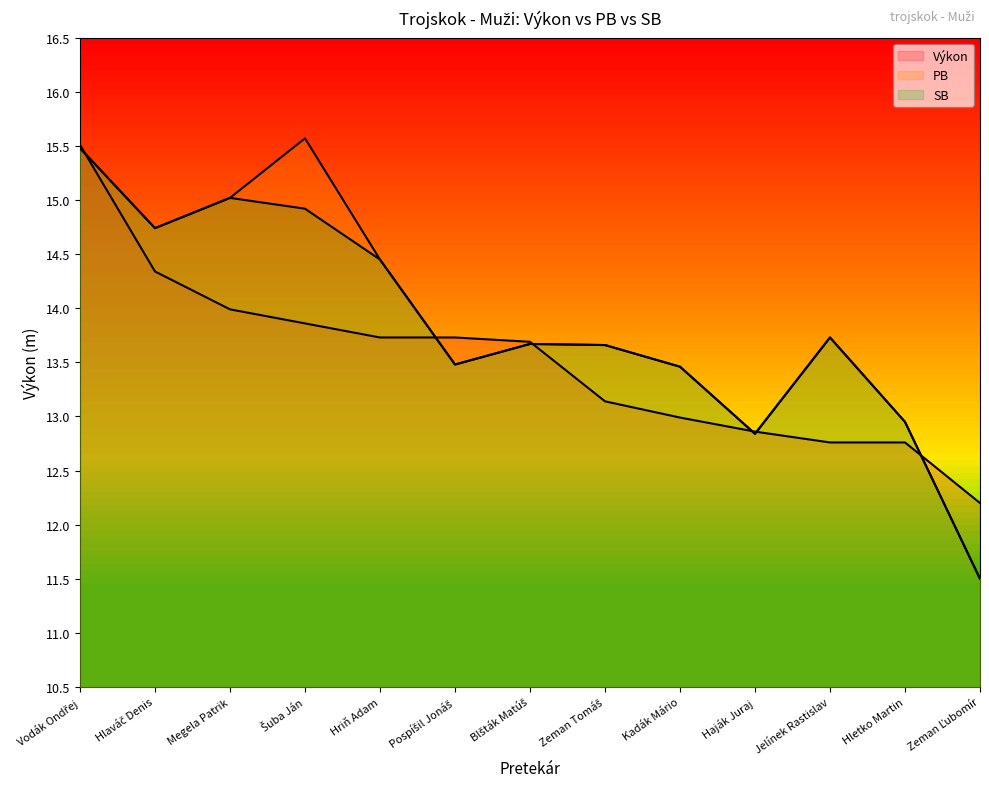

At which label does Výkon first exceed 13?

Vodák Ondřej